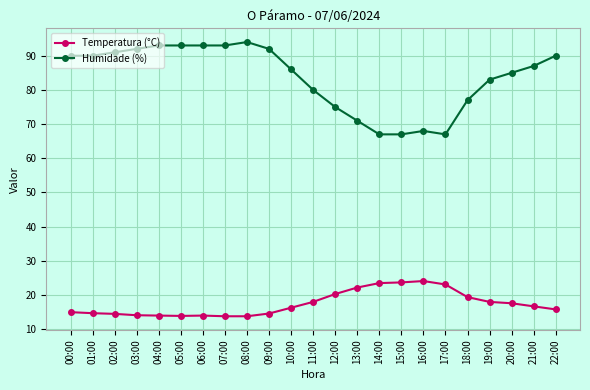

List the series in order of their overall mean, highest first.

Humidade (%), Temperatura (°C)